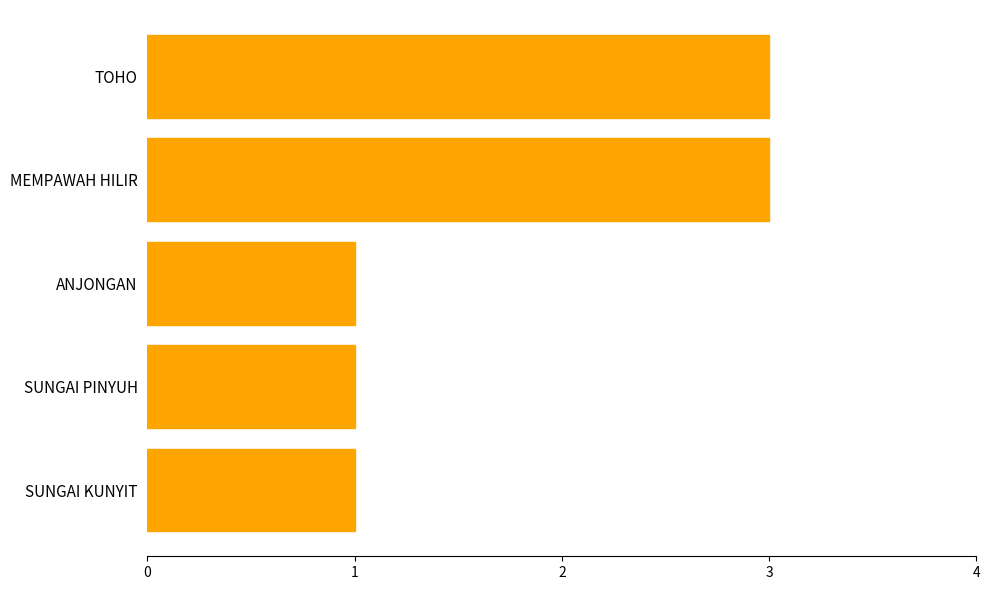

What is the maximum value shown in the chart?

3